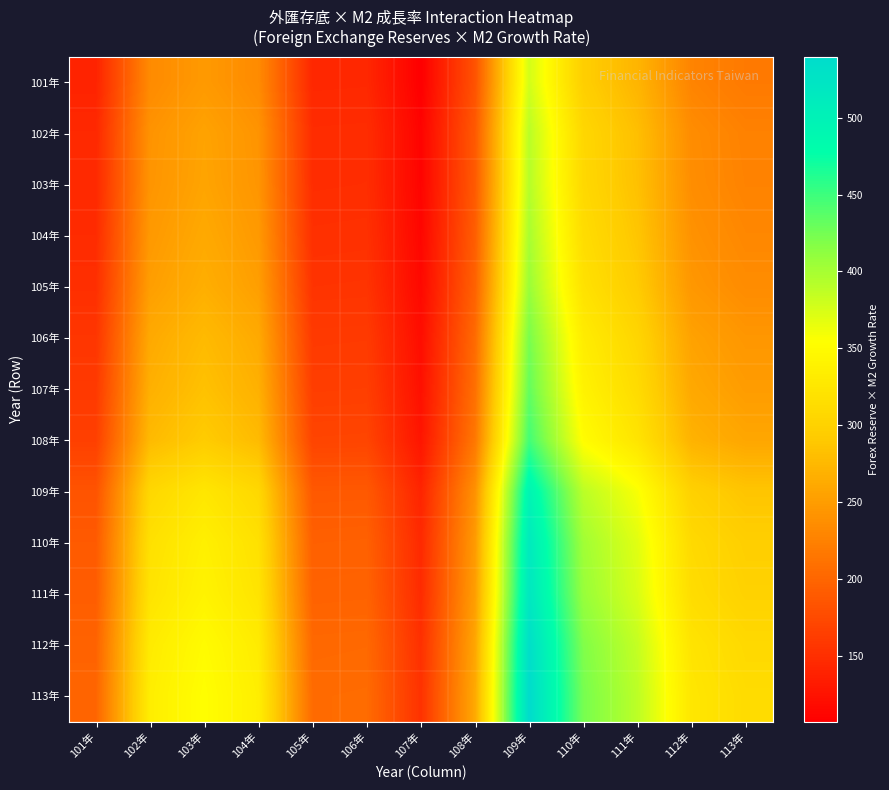

How many series are shown in this chart?

13